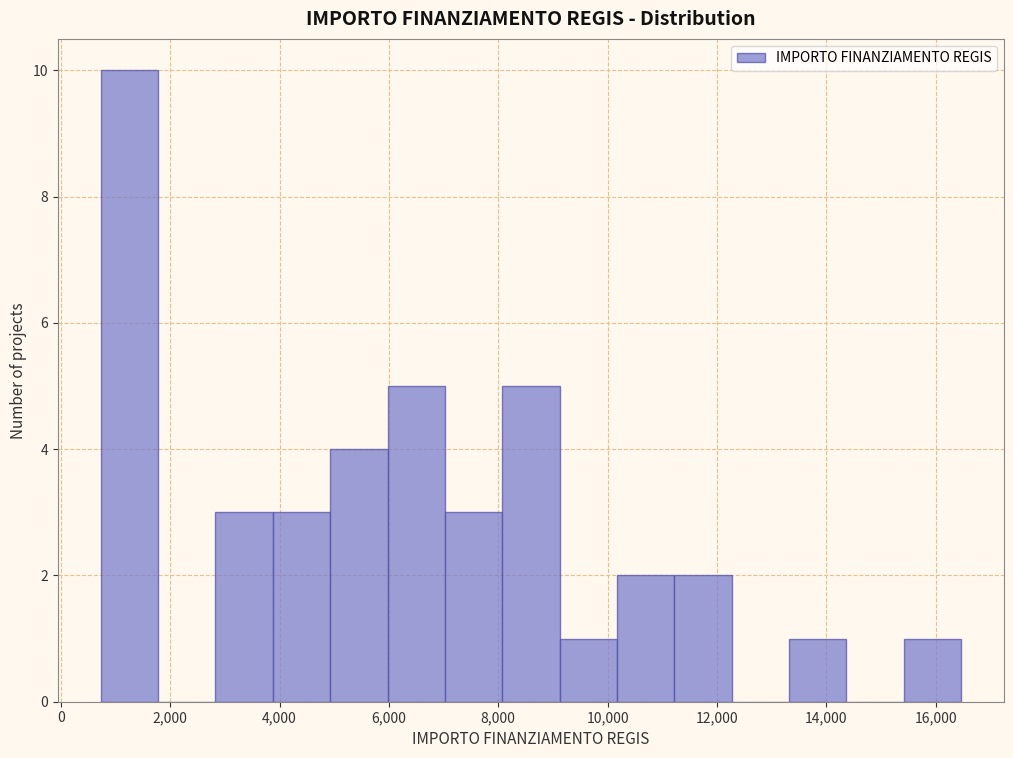

Over which range of the x-axis is the bar tallest?

800 to 1800